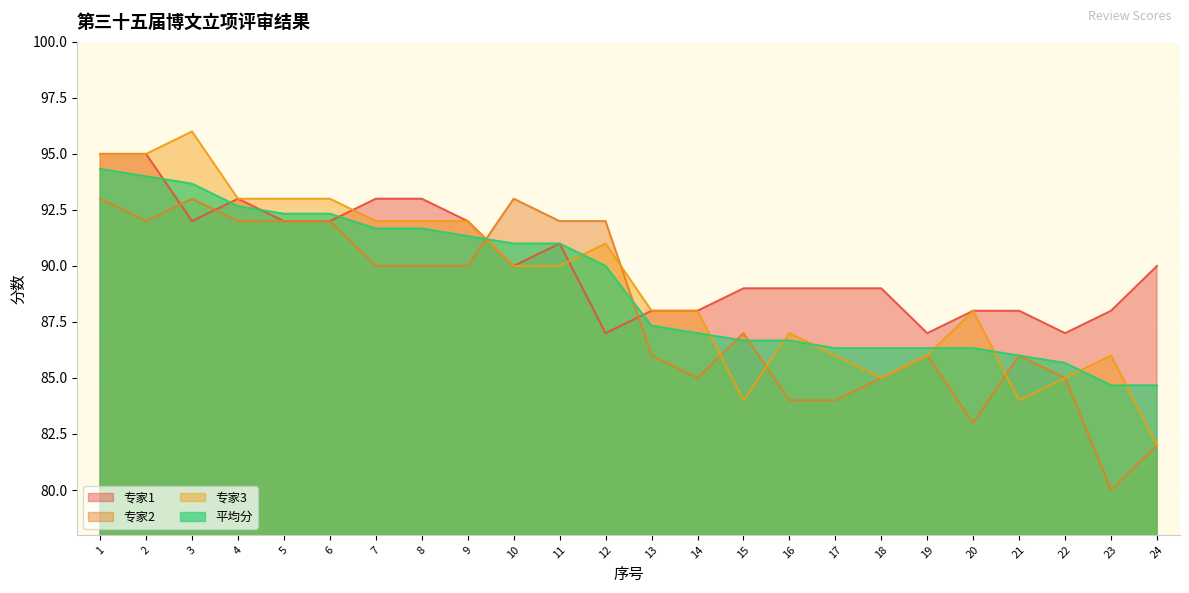

List the series in order of their peak value, lowest first.

专家2, 平均分, 专家1, 专家3